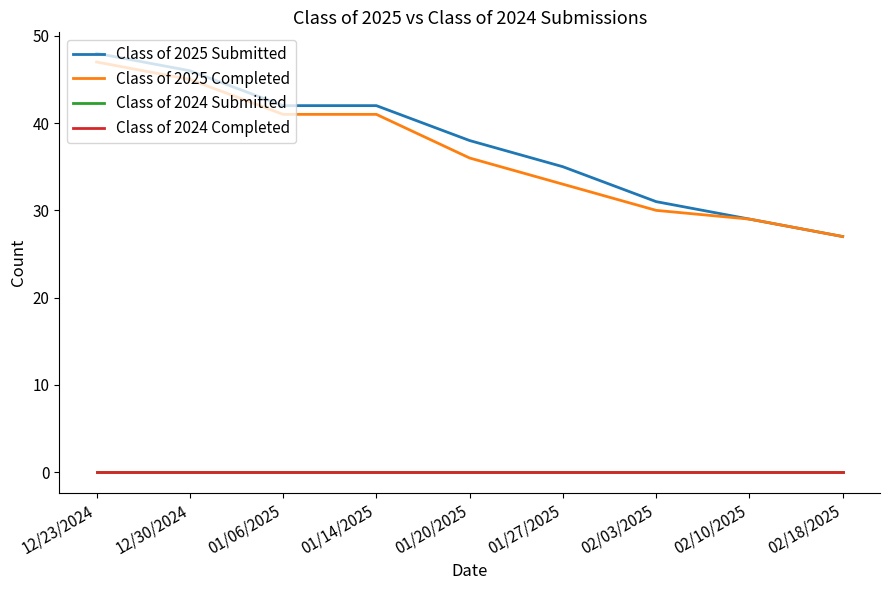

Does the chart have visible grid lines?

No